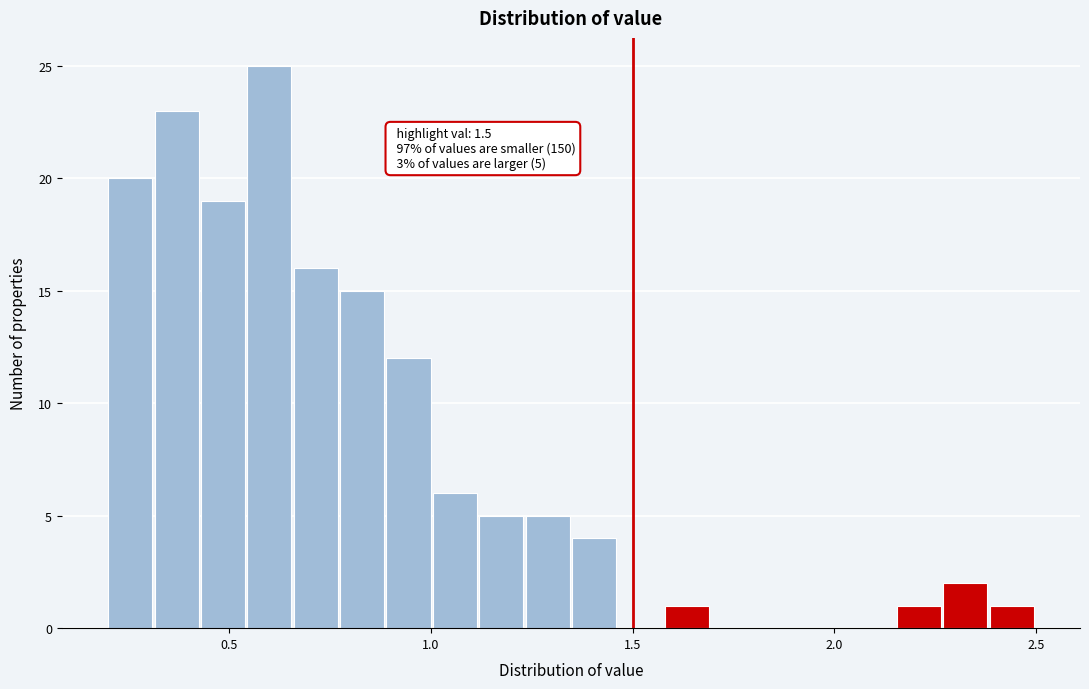

Read against the x-axis, roughly where is the centre of the tallest bar?

0.60